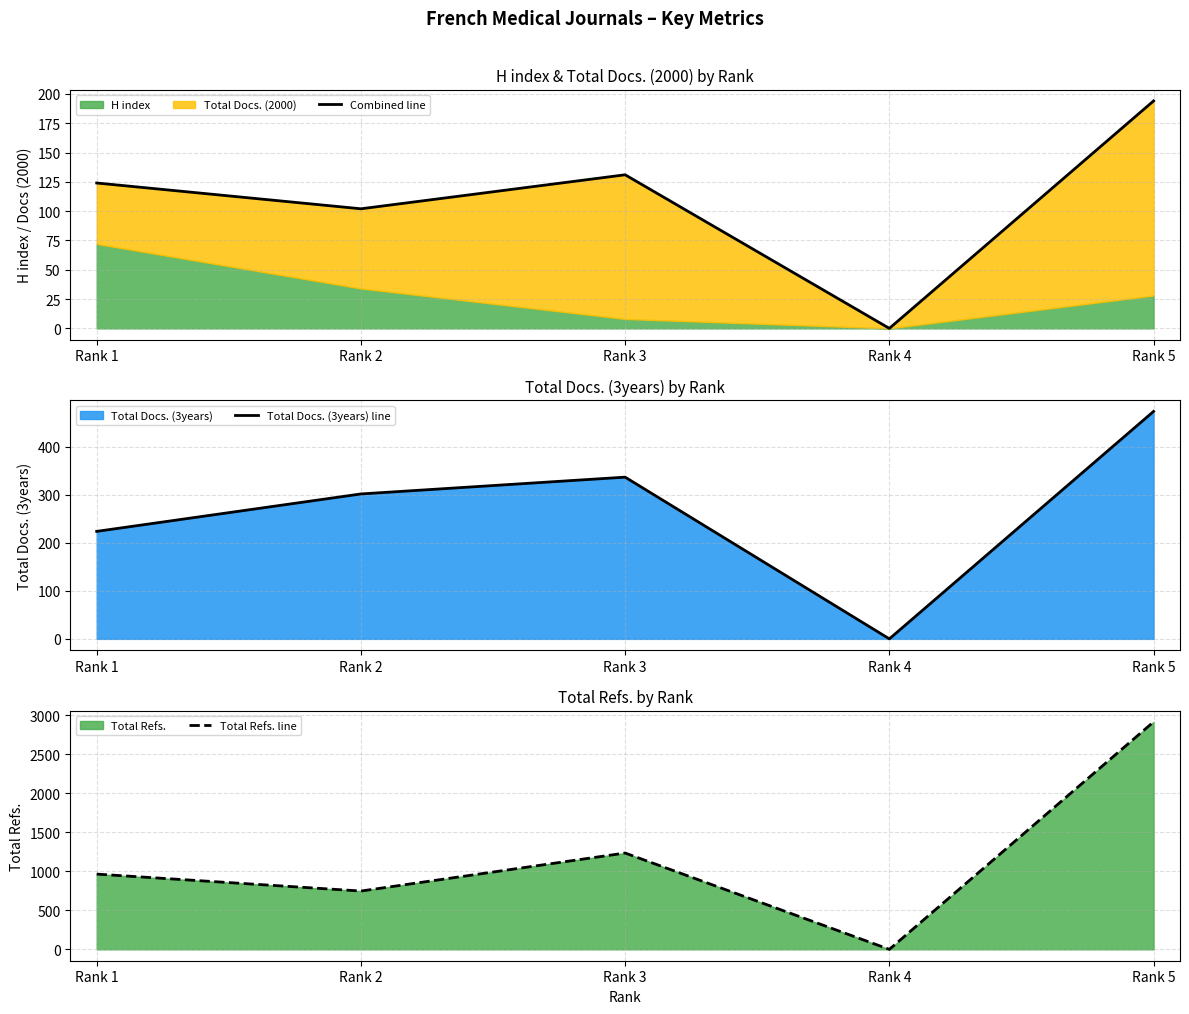

Reading right to left, list all the values displayed in this chart.

Combined line: 194	0	131	102	124
Total Docs. (3years) line: 474	0	337	302	224
Total Refs. line: 2914	0	1234	747	964